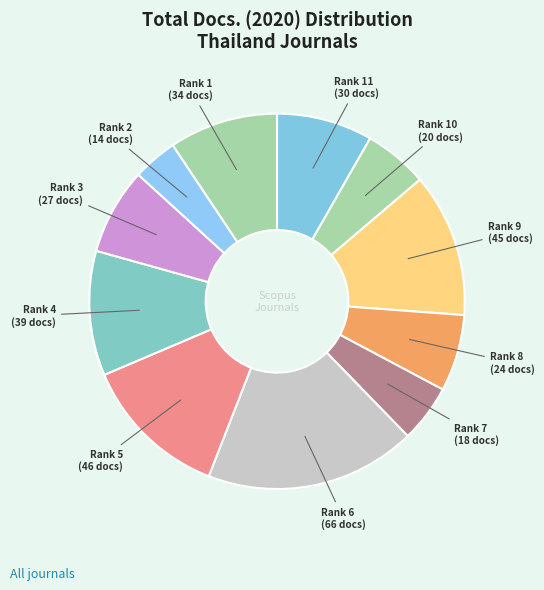

Which slice is the smallest?

Rank 2